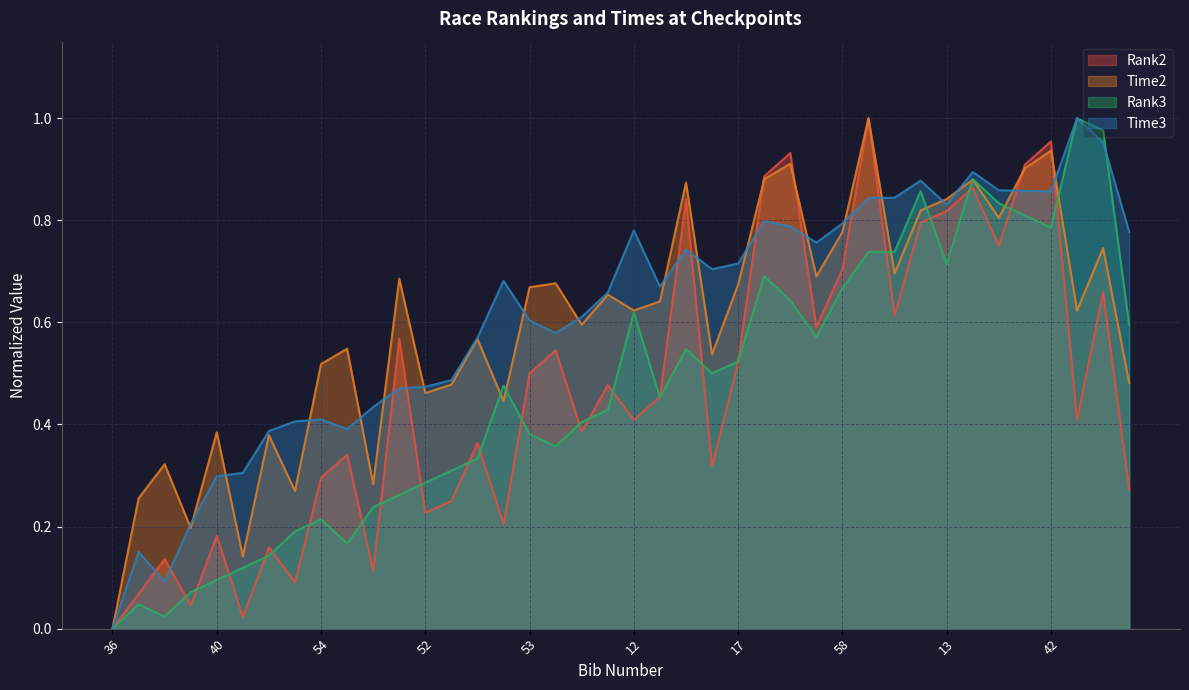

At 10, list the series in order from smallest to largest.

Rank2, Rank3, Time2, Time3